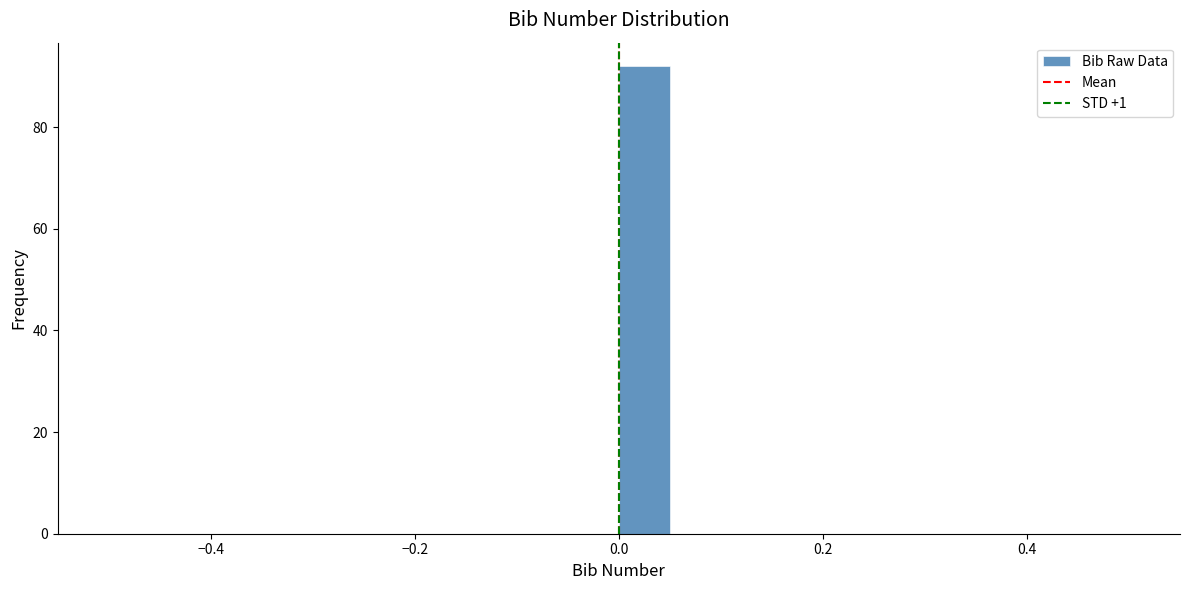

Read against the x-axis, roughly where is the centre of the tallest bar?

0.02